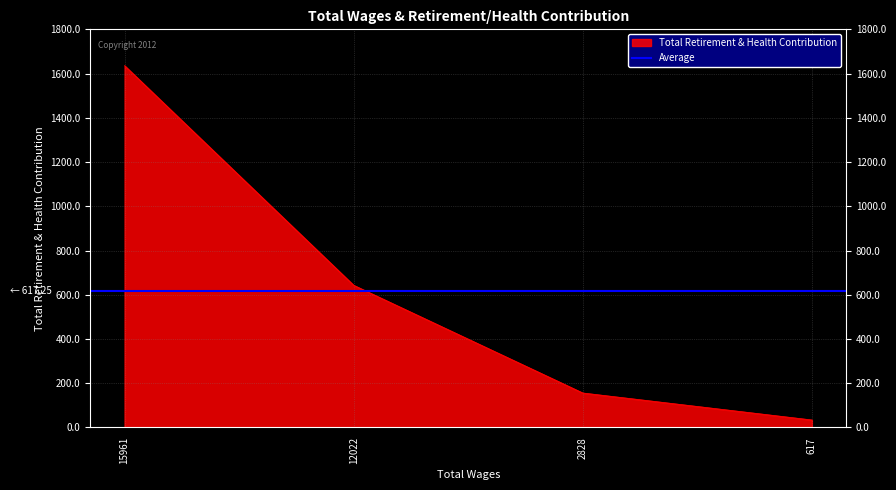

Count the number of categories in the chart.

4